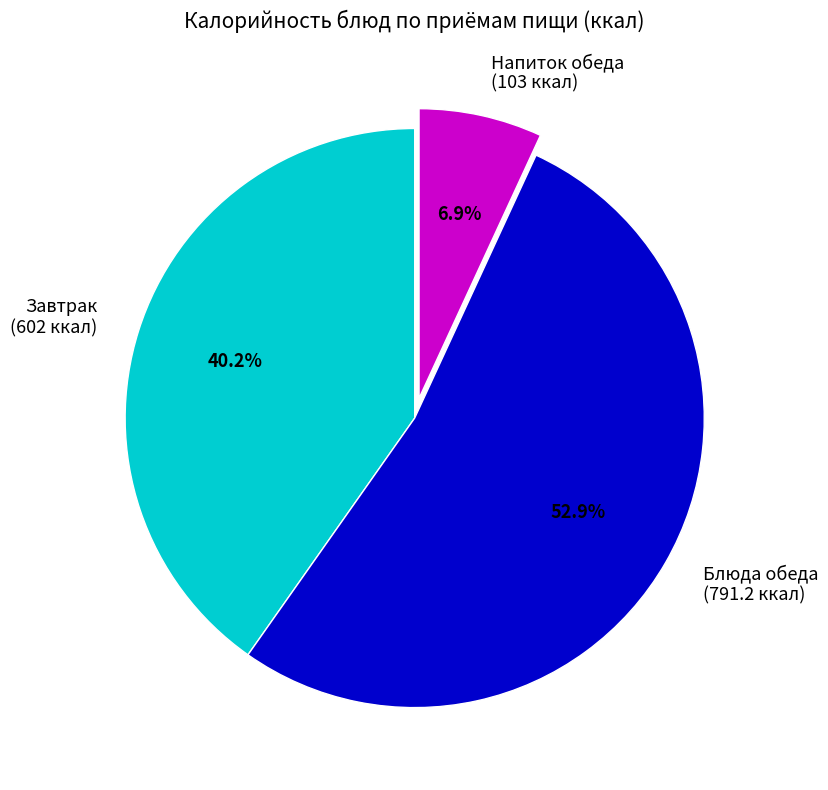

What is the majority slice?

Блюда обеда (791.2 ккал)